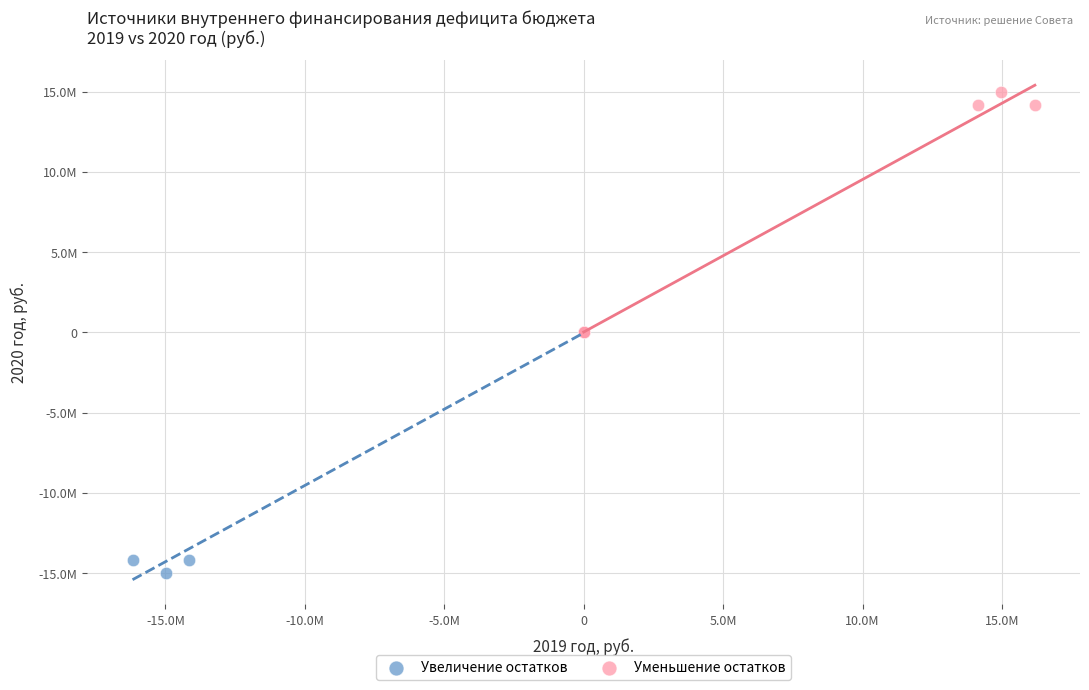

What are all the series names shown in the legend?

Увеличение остатков, Уменьшение остатков